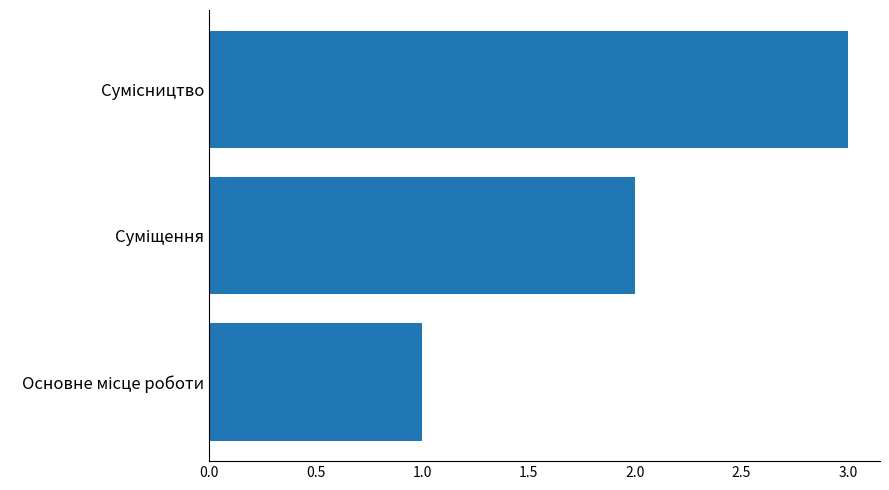

What is the maximum value shown in the chart?

3